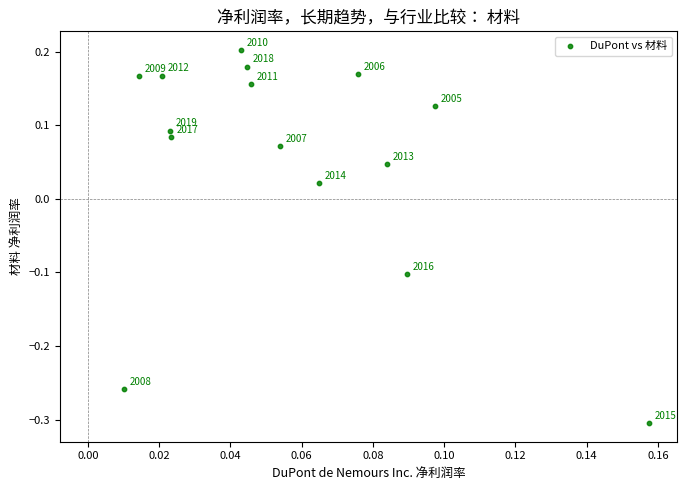

What is the range of Y values (max minus min)?

0.5